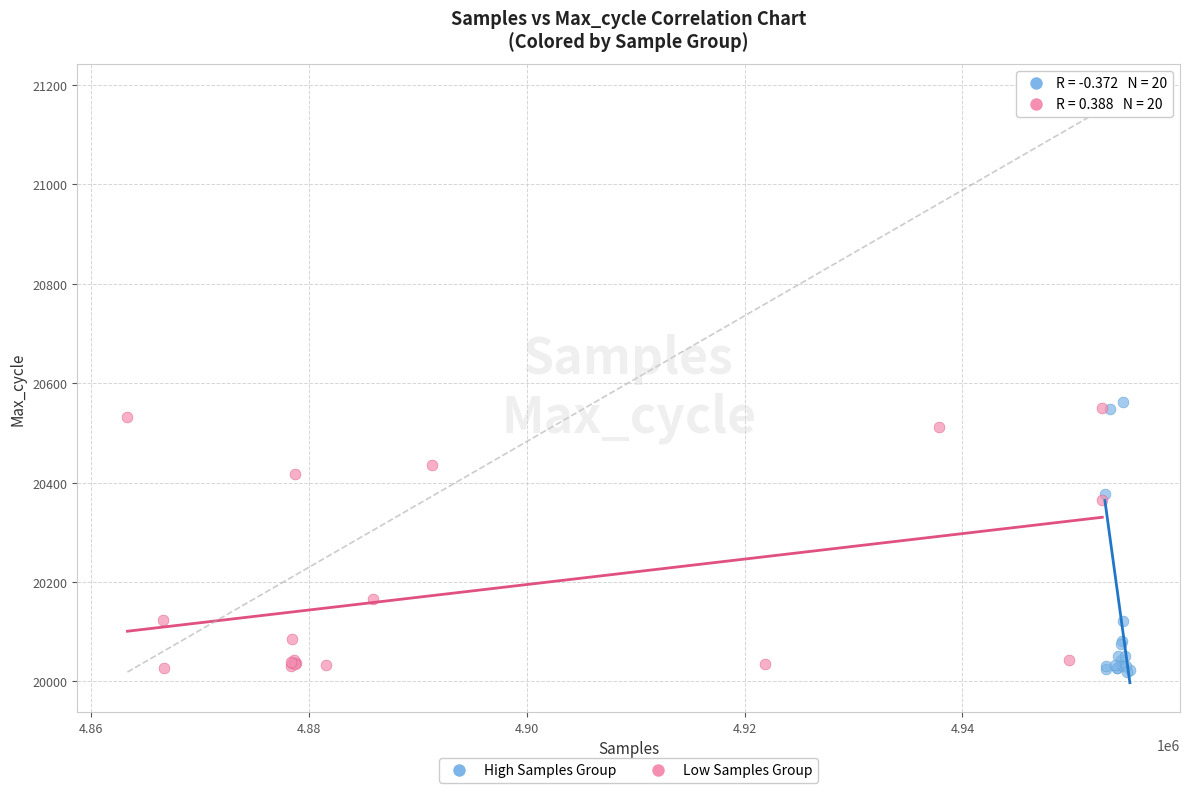

Which series has the widest spread of Y values?

High Samples Group